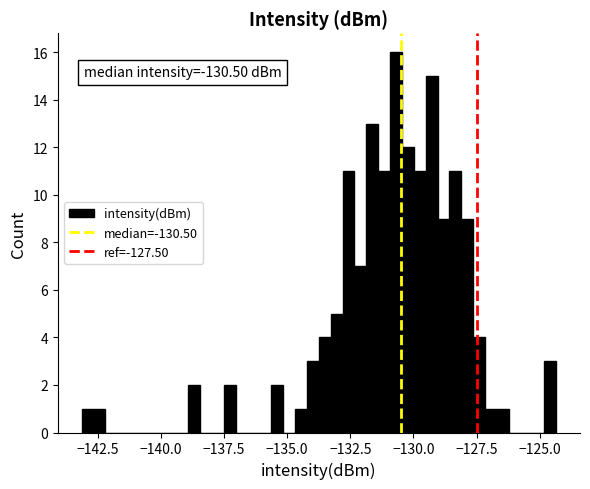

Read against the x-axis, roughly where is the centre of the tallest bar?

-130.5